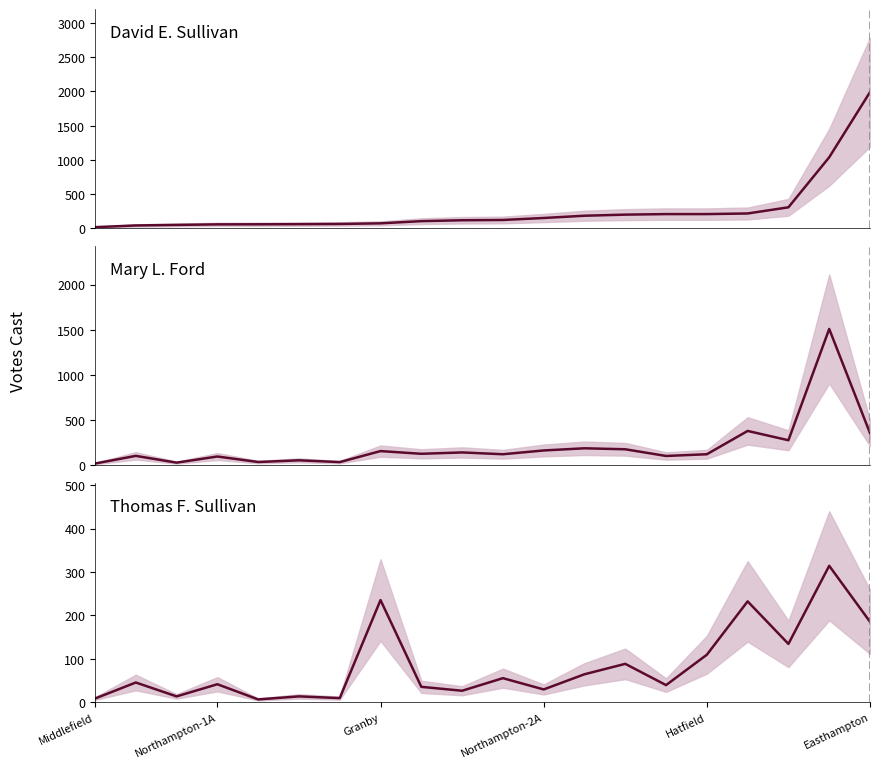

What is the label of the 11th point from the left?

10